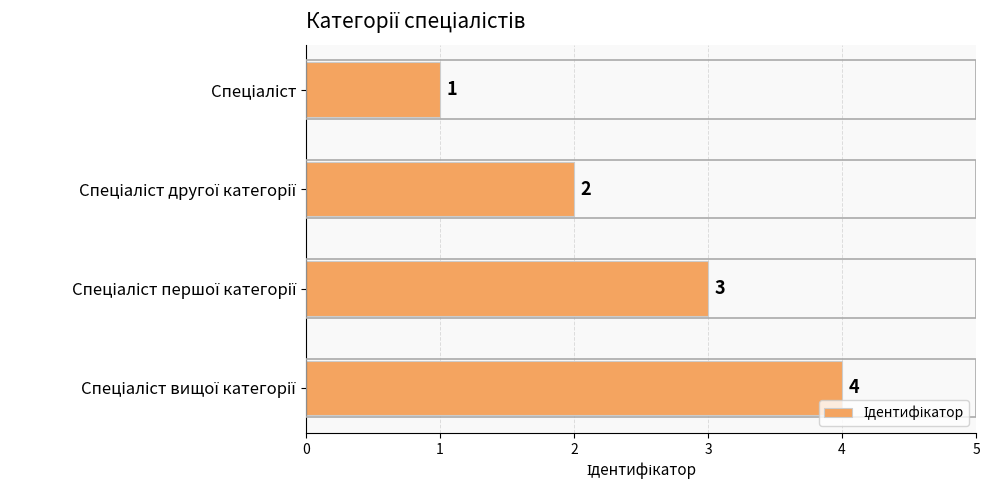

What is the sum of all values?

10